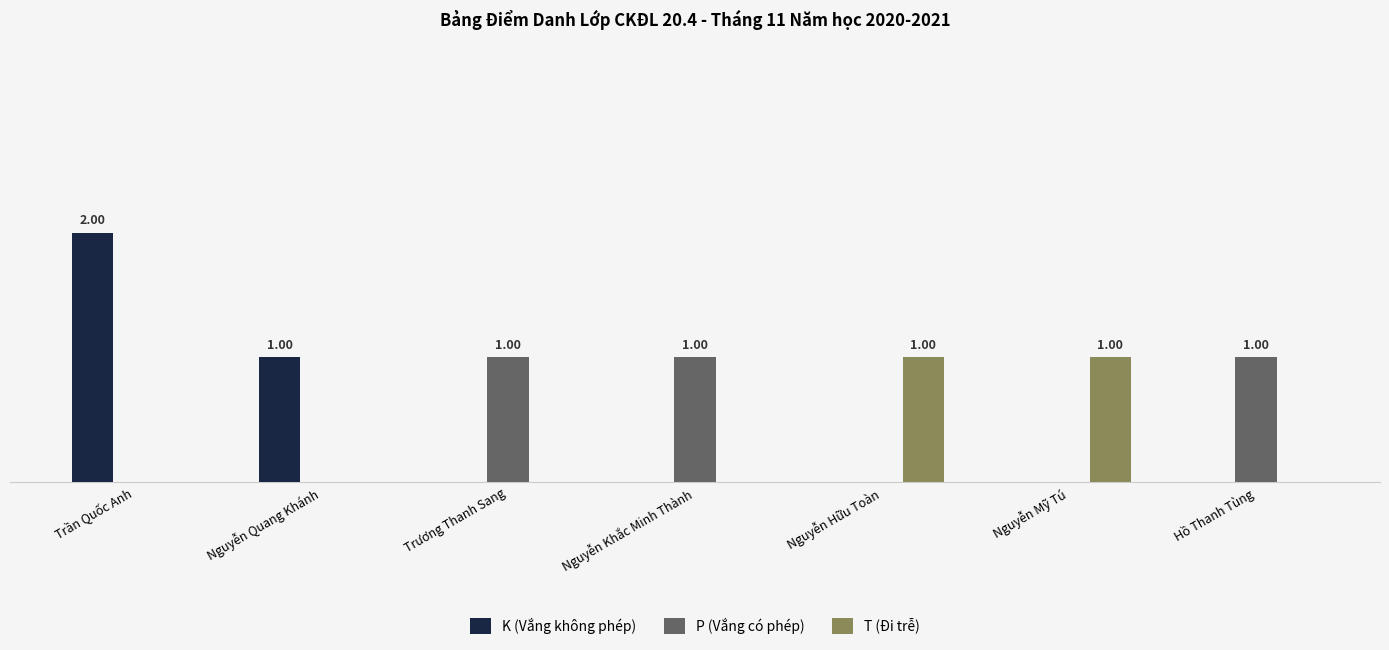

What are all the series names shown in the legend?

K (Vắng không phép), P (Vắng có phép), T (Đi trễ)